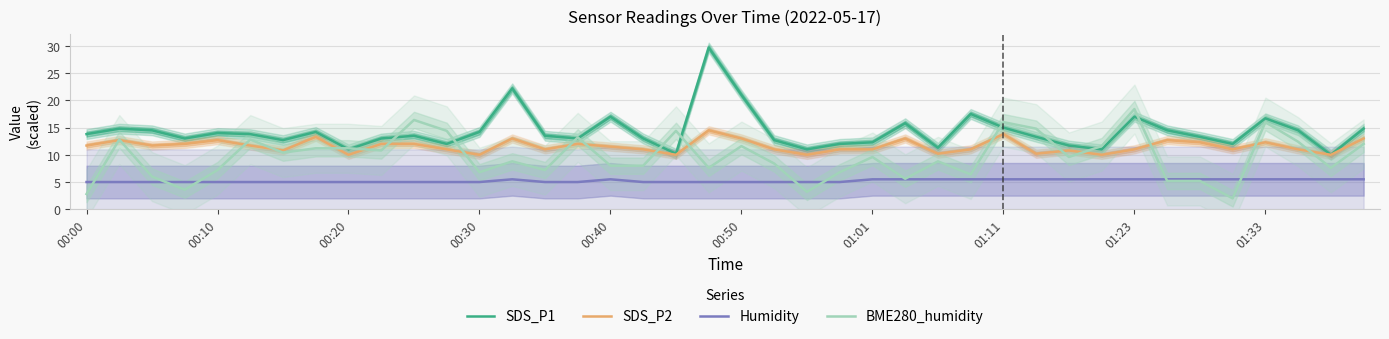

The value of SDS_P2 at 21 is 19.7. True or false?

False